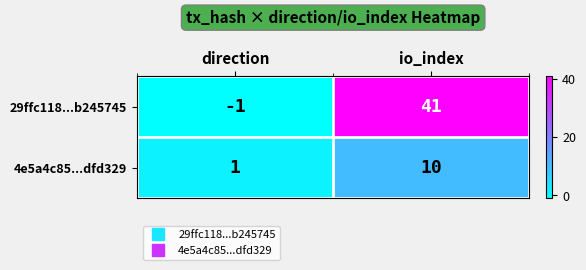

What value does the 29ffc118...b245745 series have at io_index, to the nearest 5?

40